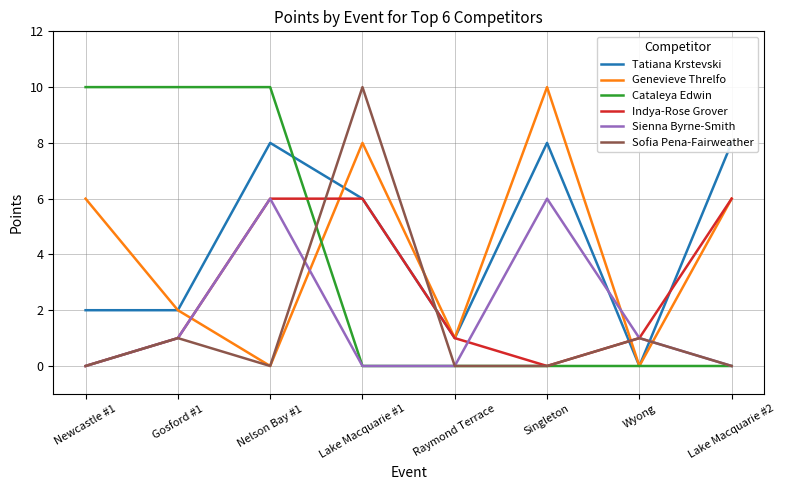

Which label corresponds to the largest value in the chart?

Singleton